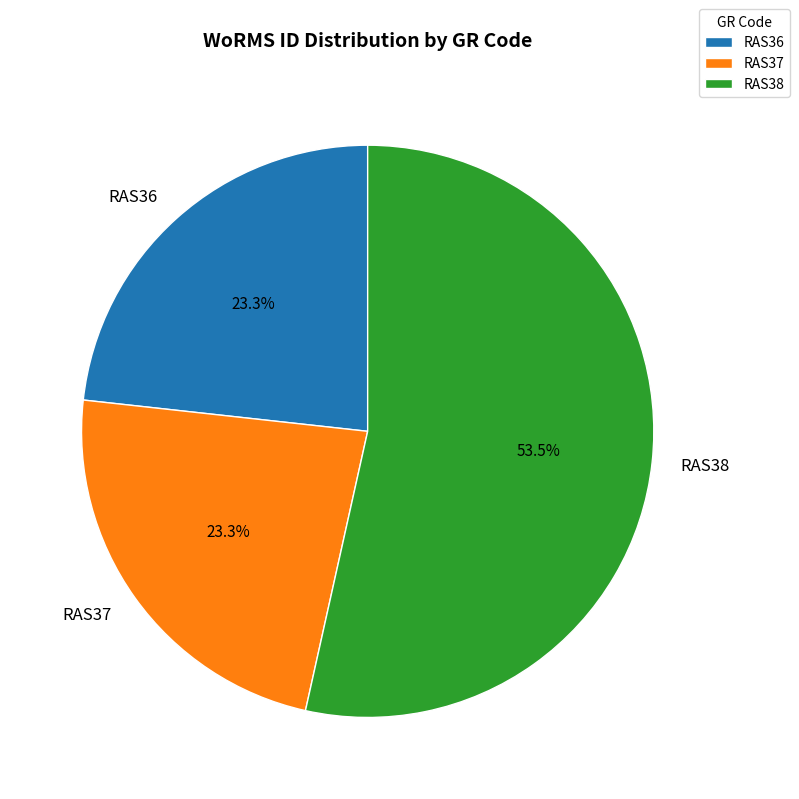

Combined, do RAS36 and RAS38 account for over 50%?

Yes